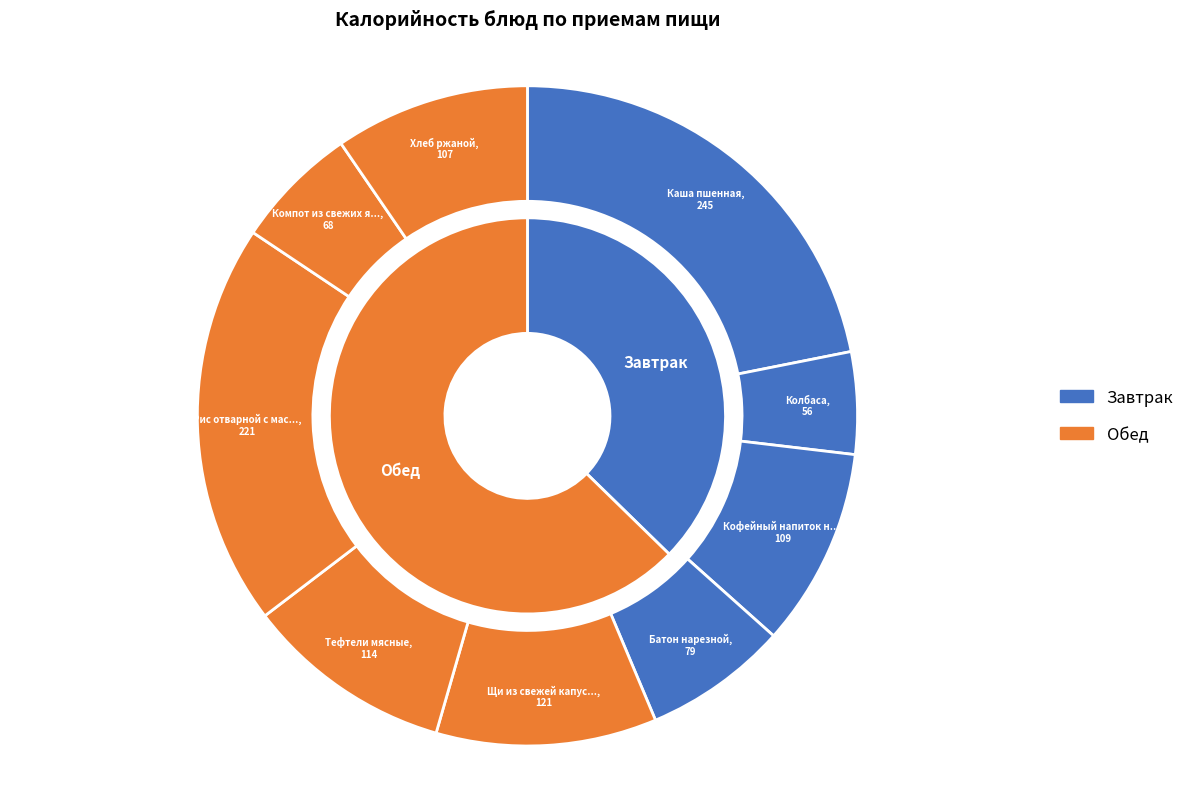

Does any single category account for the majority?

No